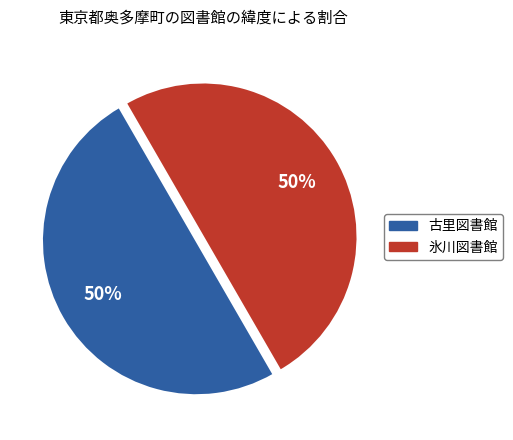

Approximately how many times larger is the value at 氷川図書館 compared to 古里図書館?

1.0